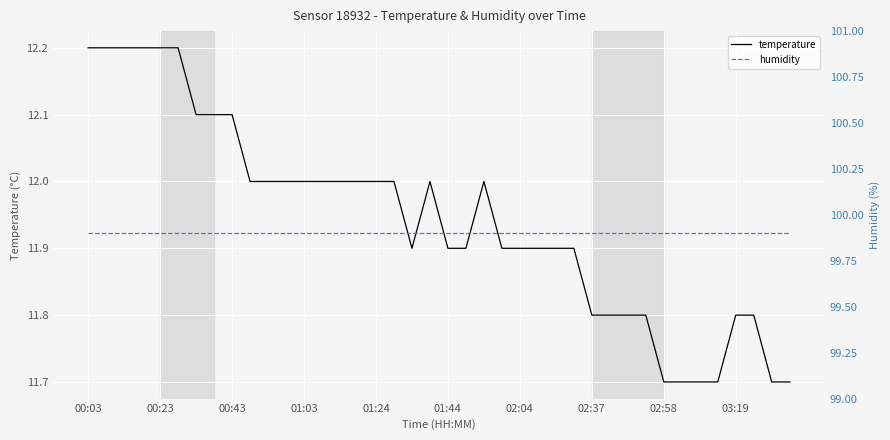

At 25, list the series in order from largest to smallest.

humidity, temperature